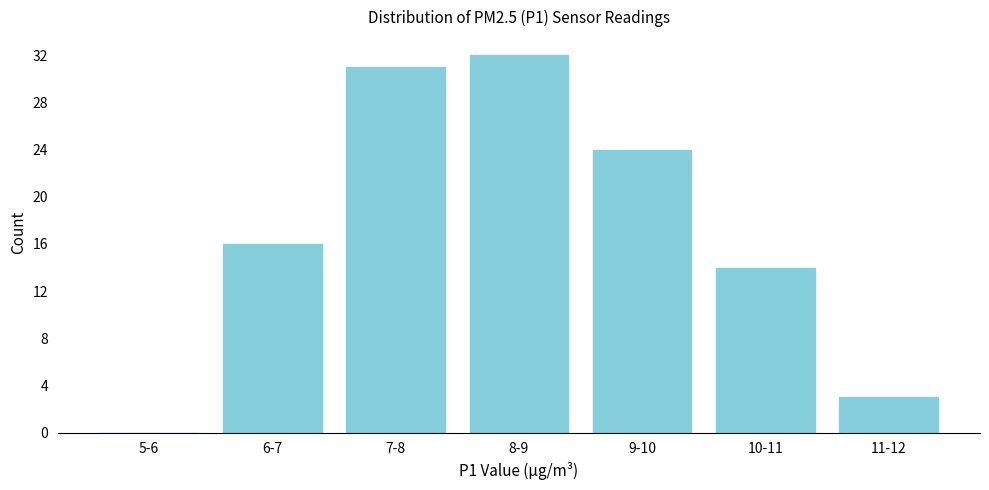

Reading right to left, extract all data points from this chart.

11-12=3	10-11=14	9-10=24	8-9=32	7-8=31	6-7=16	5-6=0